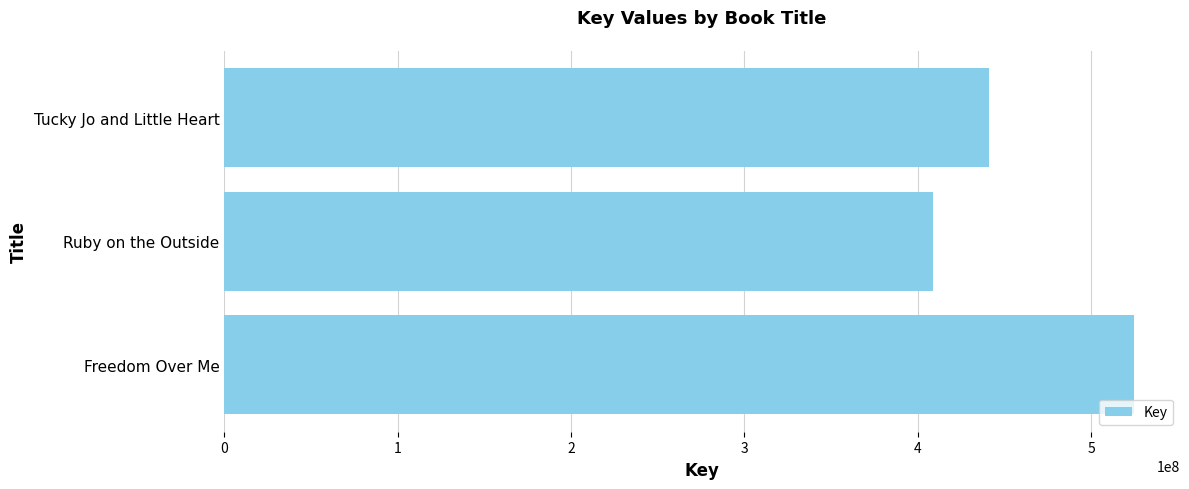

How many bars are there in total?

3